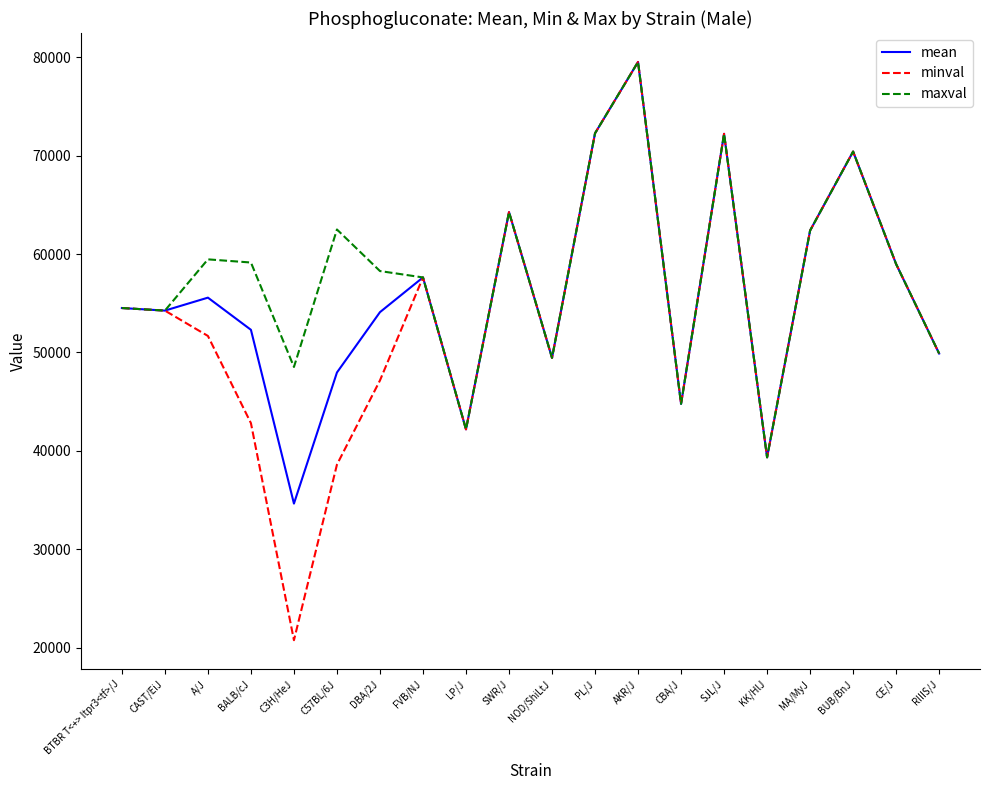

What are all the series names shown in the legend?

mean, minval, maxval